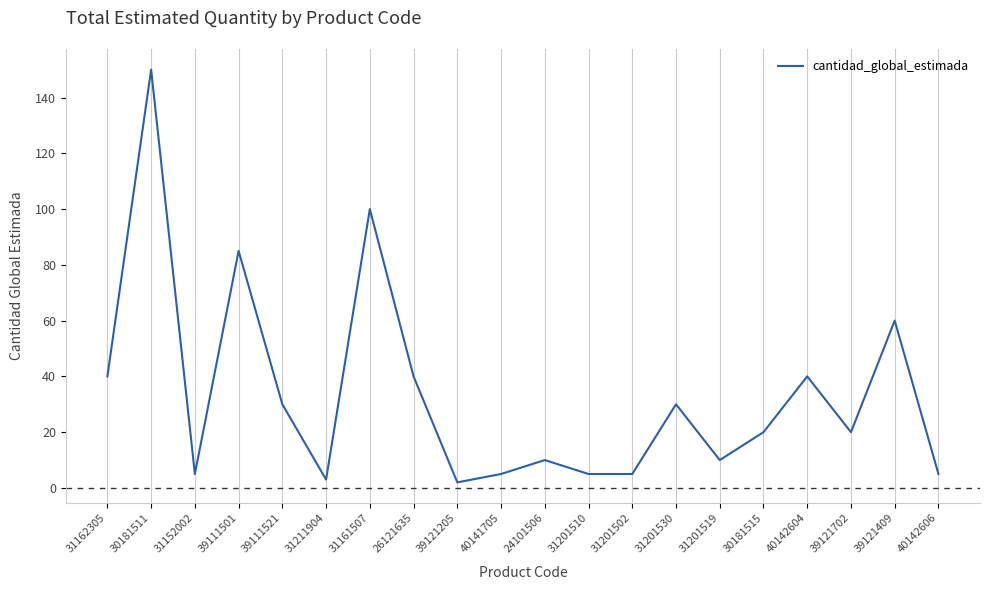

What is the maximum value shown in the chart?

150